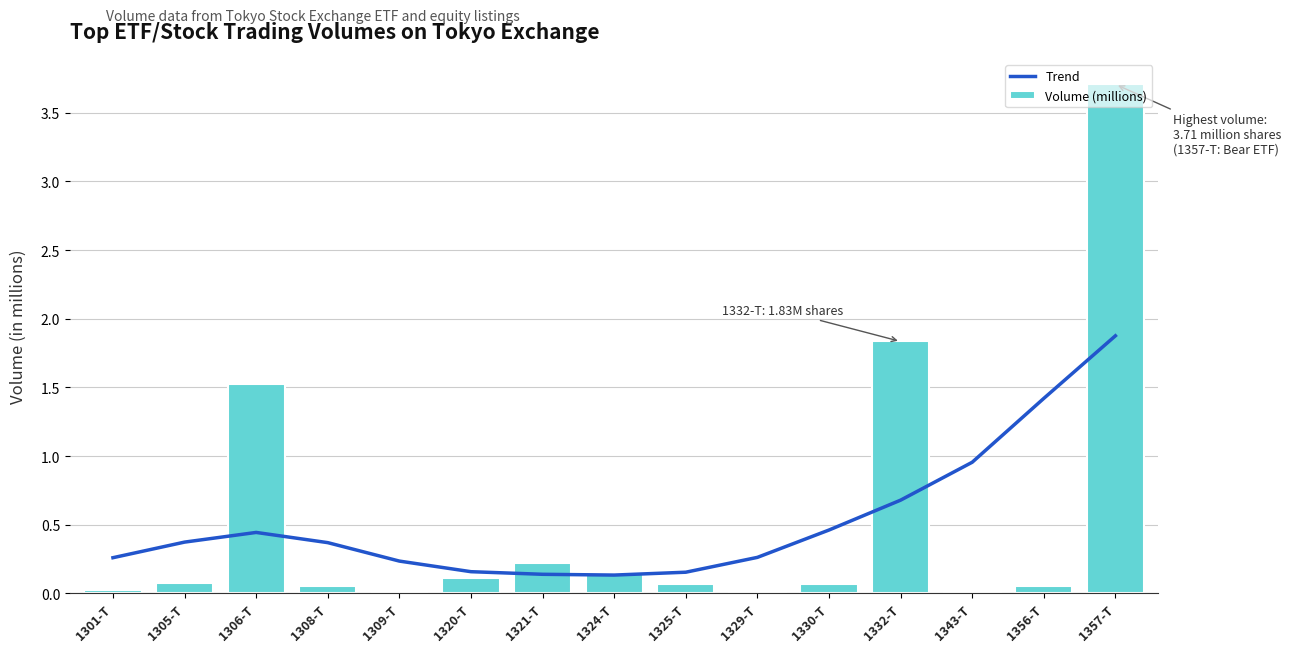

The Trend series shows 0.4 at 1306-T. True or false?

True